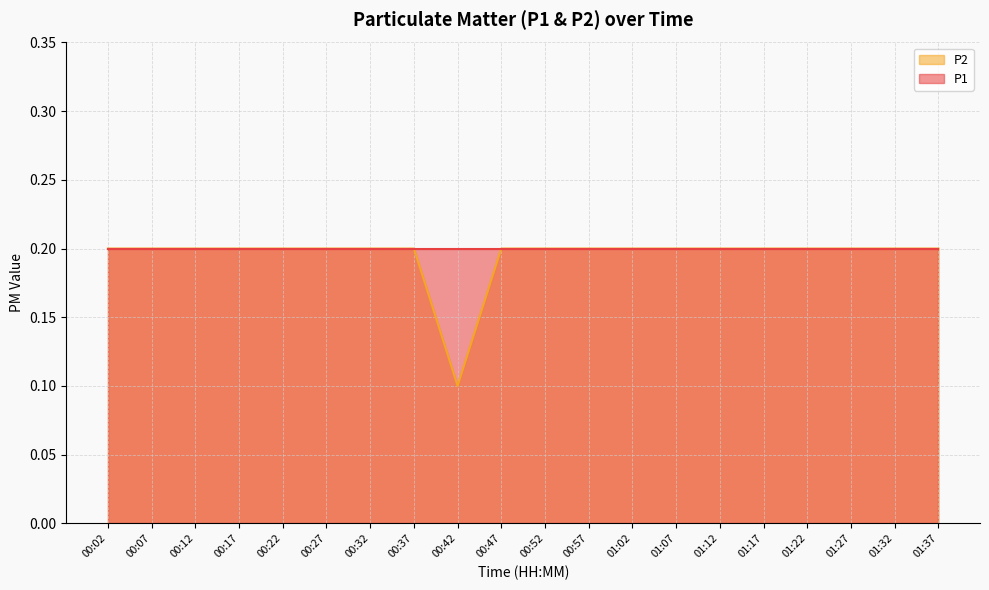

The value at 01:17 is 0.1. True or false?

False